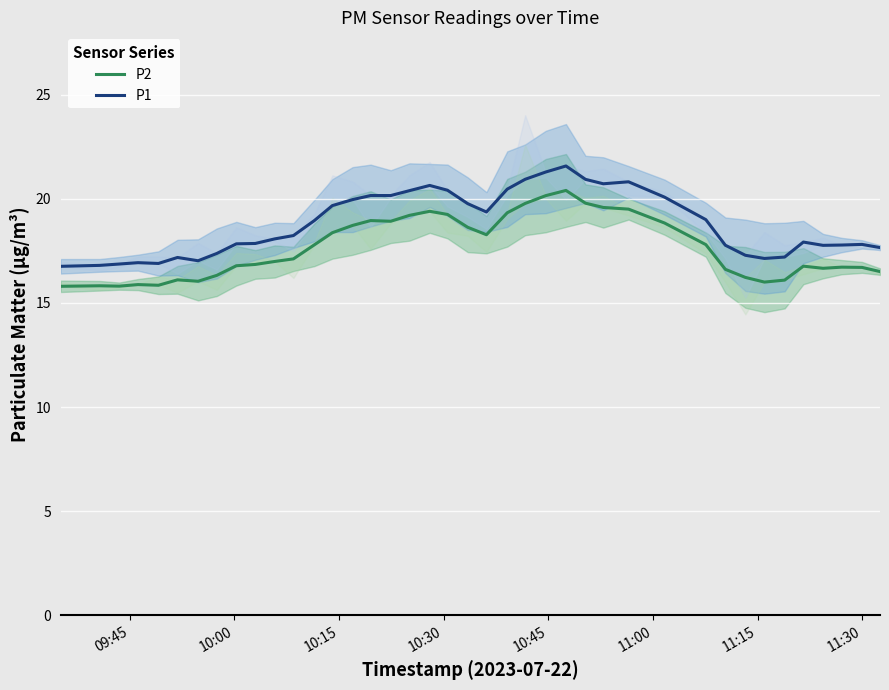

What is the average value of the P1 series?

18.8